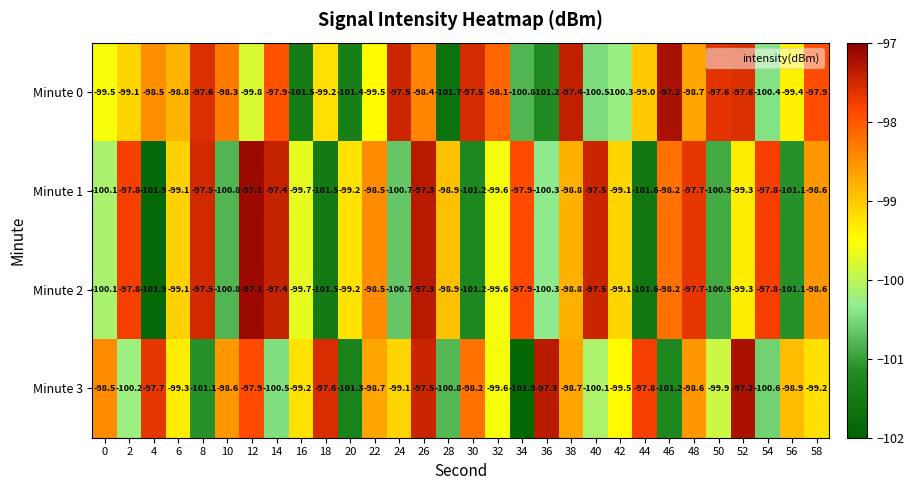

Which label corresponds to the largest value in the chart?

12